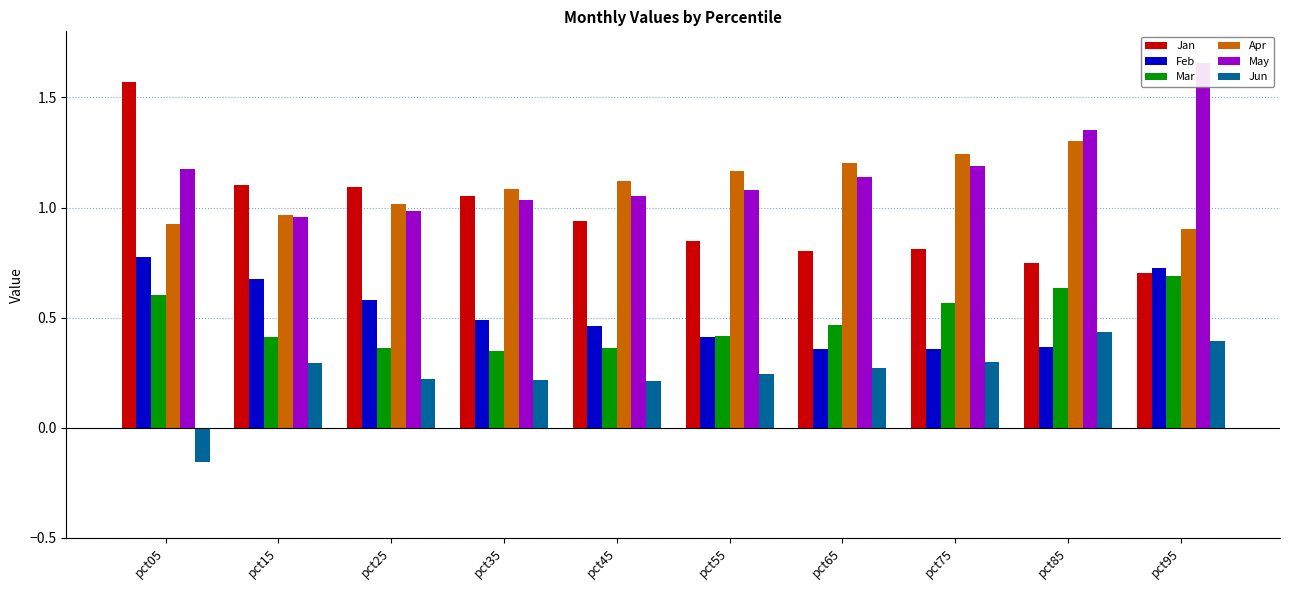

How many series are shown in this chart?

6